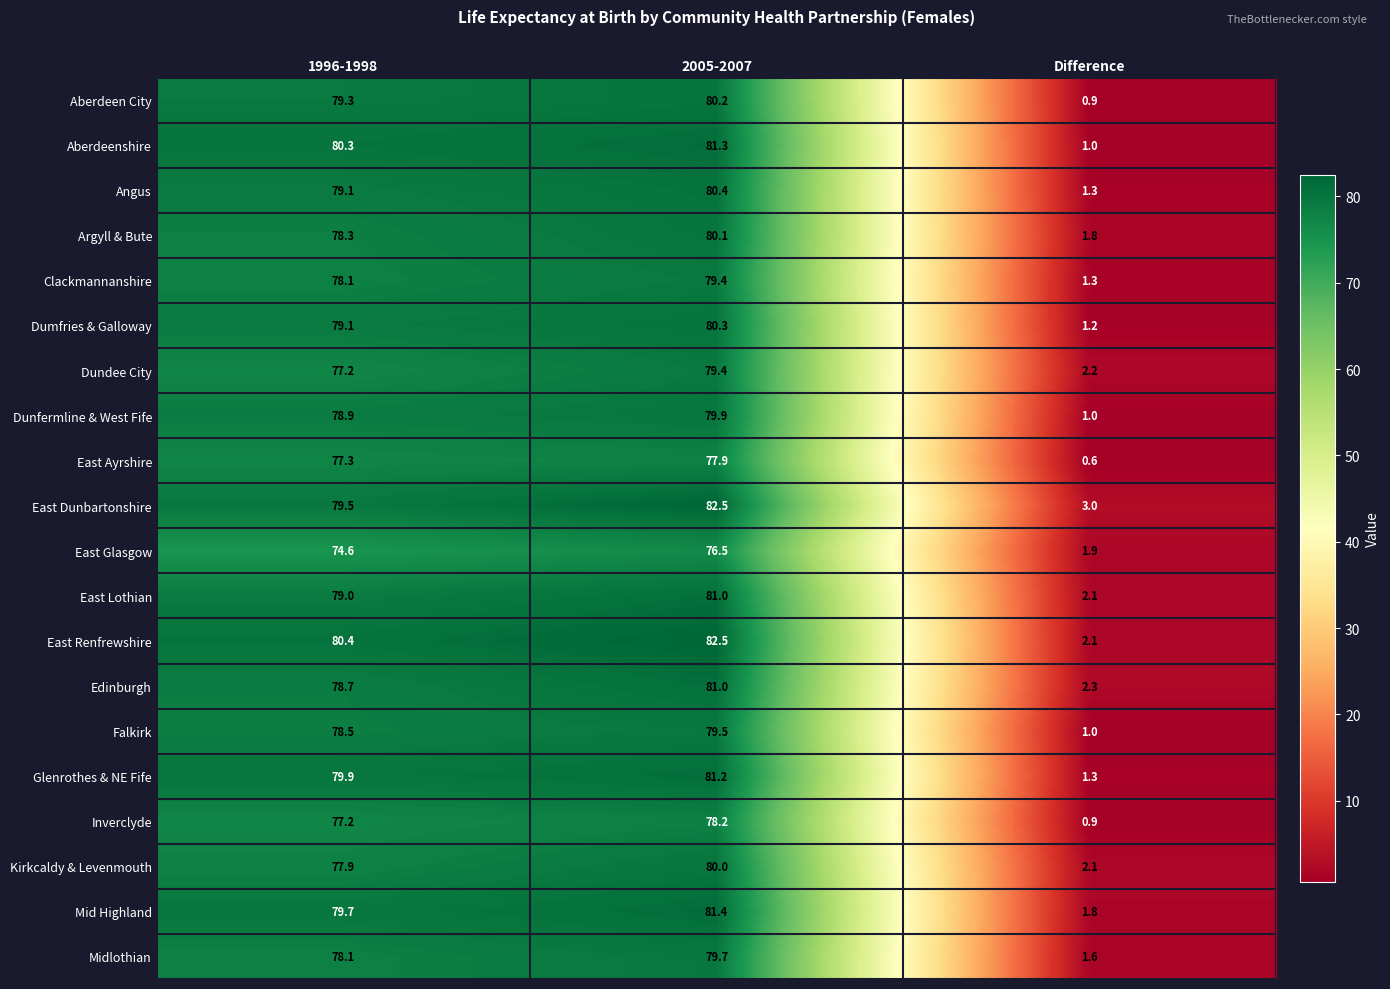

Which category has the highest value across all series?

2005-2007